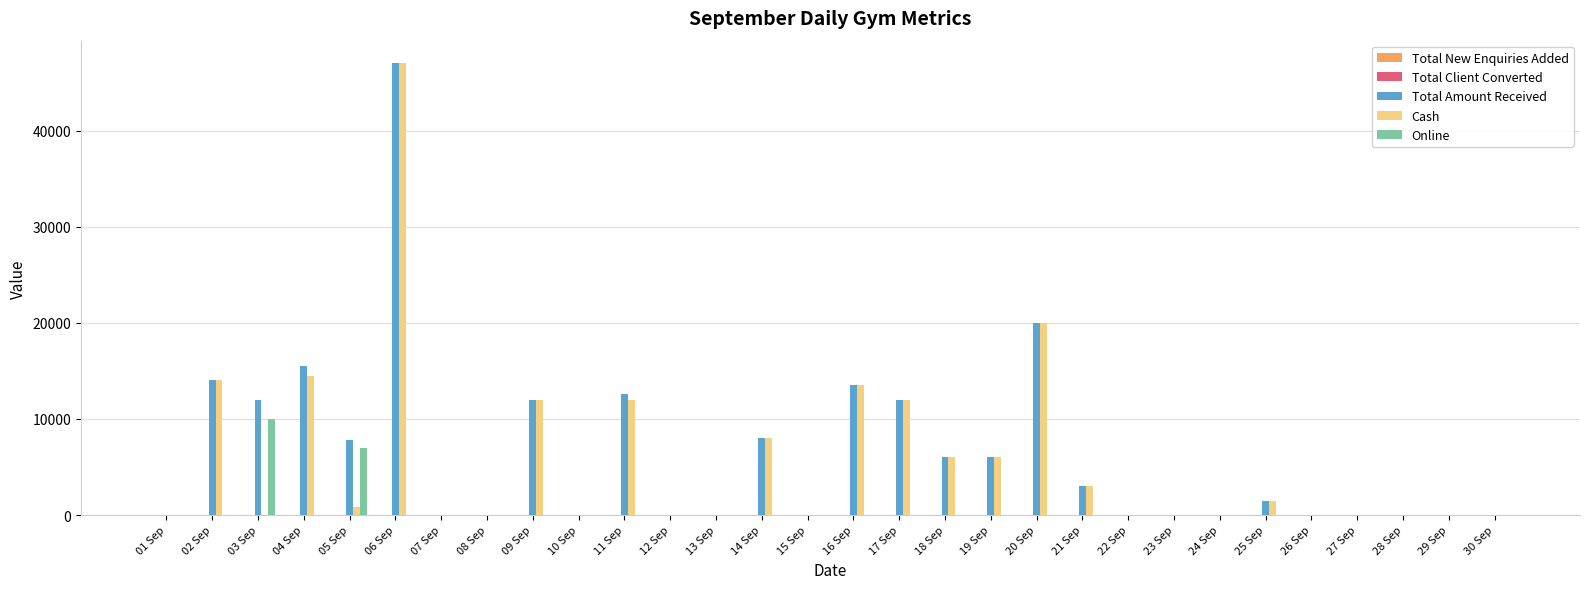

At which category is the sum across all series the highest?

06 Sep